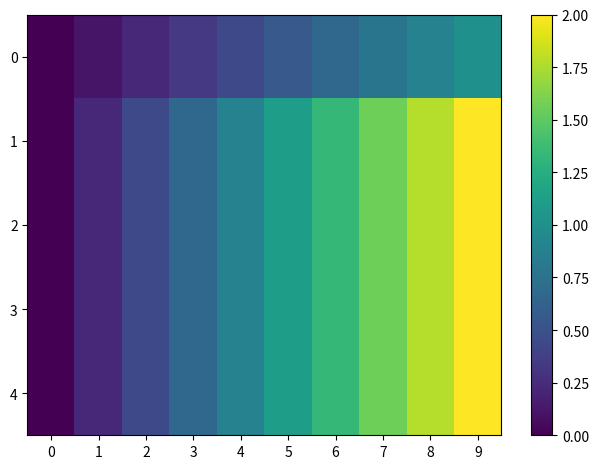

How many distinct data groups are displayed?

5